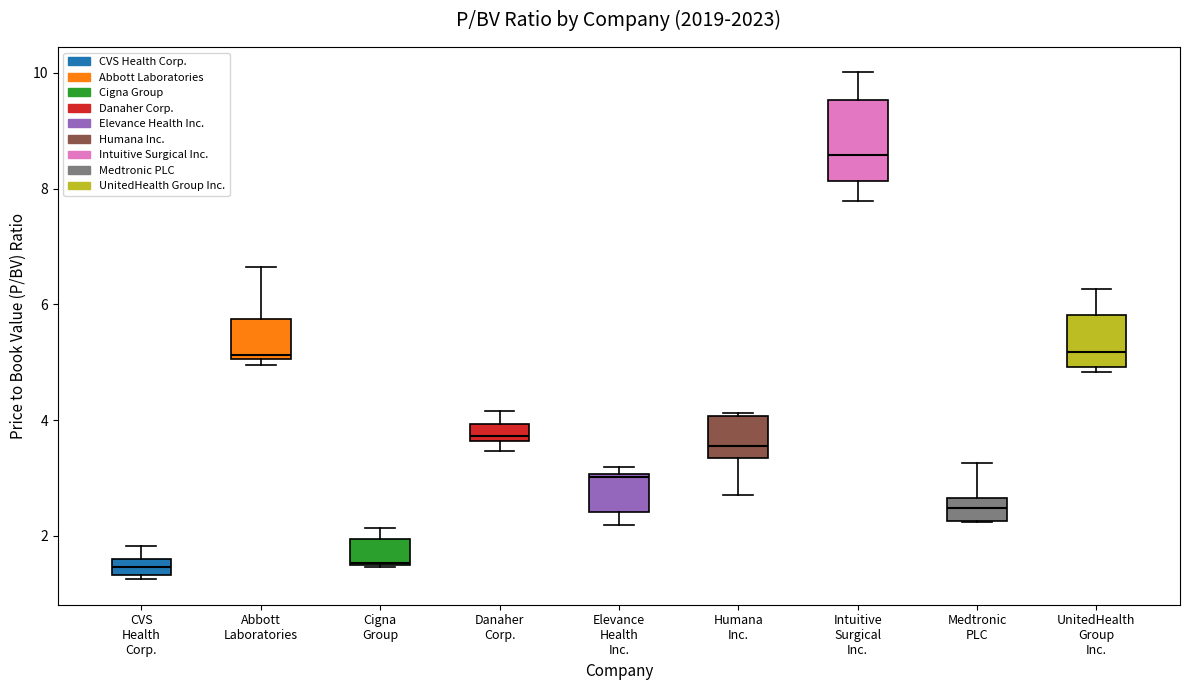

Which box is the tallest, from its lower edge to its upper edge?

Intuitive Surgical Inc.